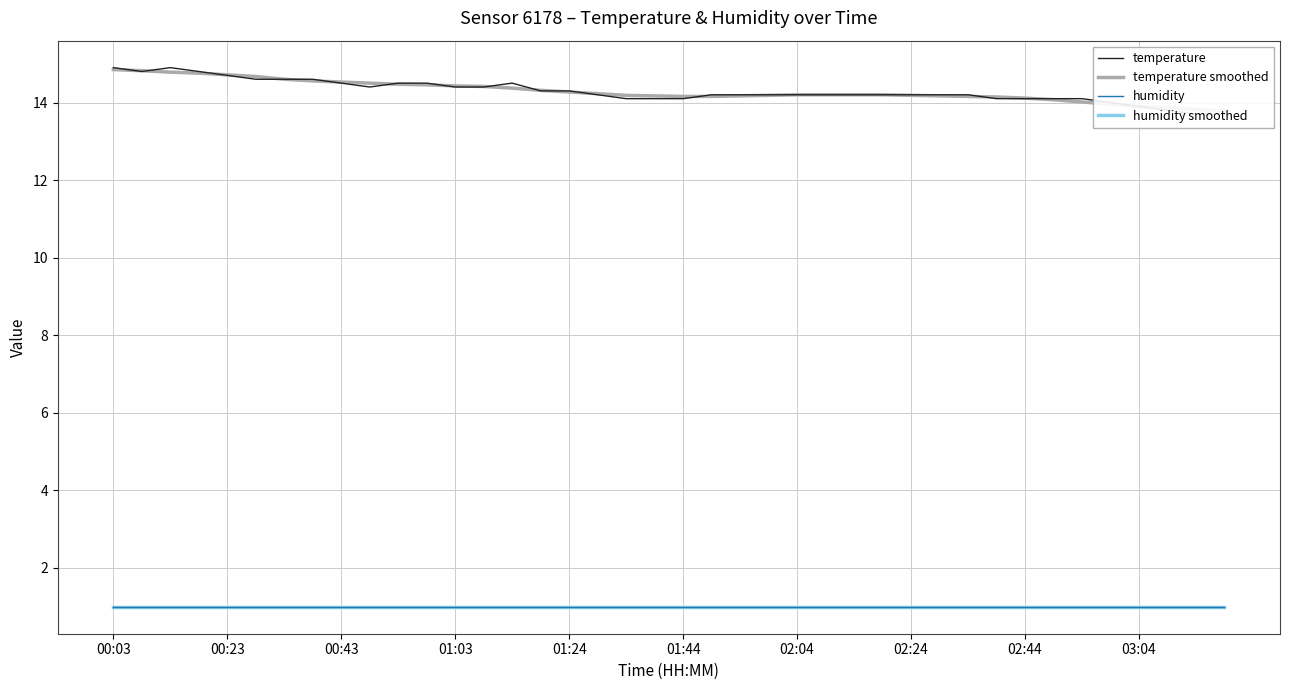

Count the number of data series in this chart.

4